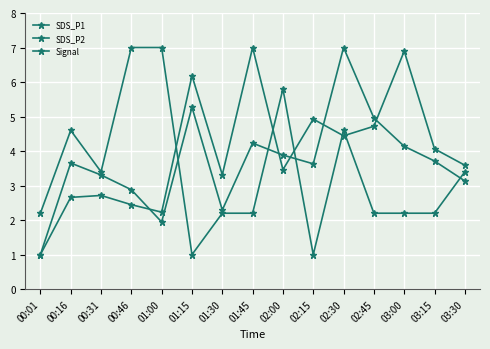

Reading left to right, what are all the values shown in this chart?

SDS_P1: 1.0	2.7	2.7	2.4	2.2	6.2	3.3	7.0	3.5	4.9	4.4	4.7	6.9	4.1	3.6
SDS_P2: 1.0	3.7	3.3	2.9	1.9	5.3	2.3	4.2	3.9	3.6	7.0	5.0	4.1	3.7	3.1
Signal: 2.2	4.6	3.4	7.0	7.0	1.0	2.2	2.2	5.8	1.0	4.6	2.2	2.2	2.2	3.4